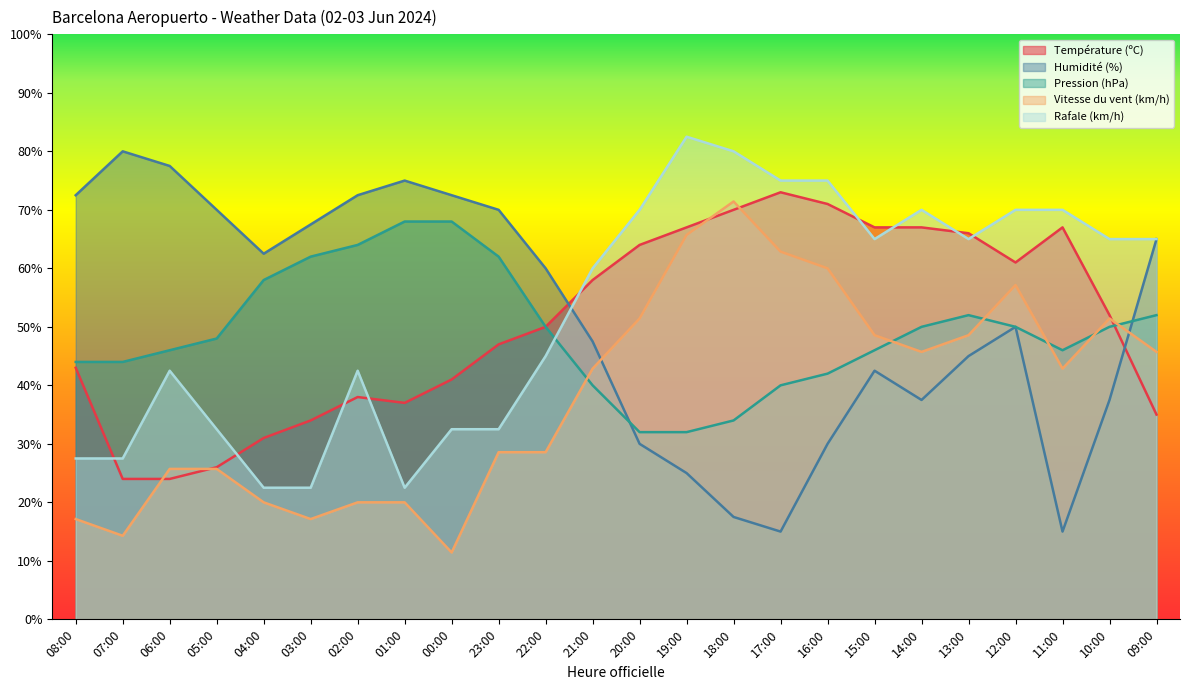

What is the difference between the second highest and second lowest values in the Température (ºC) series?

47.0